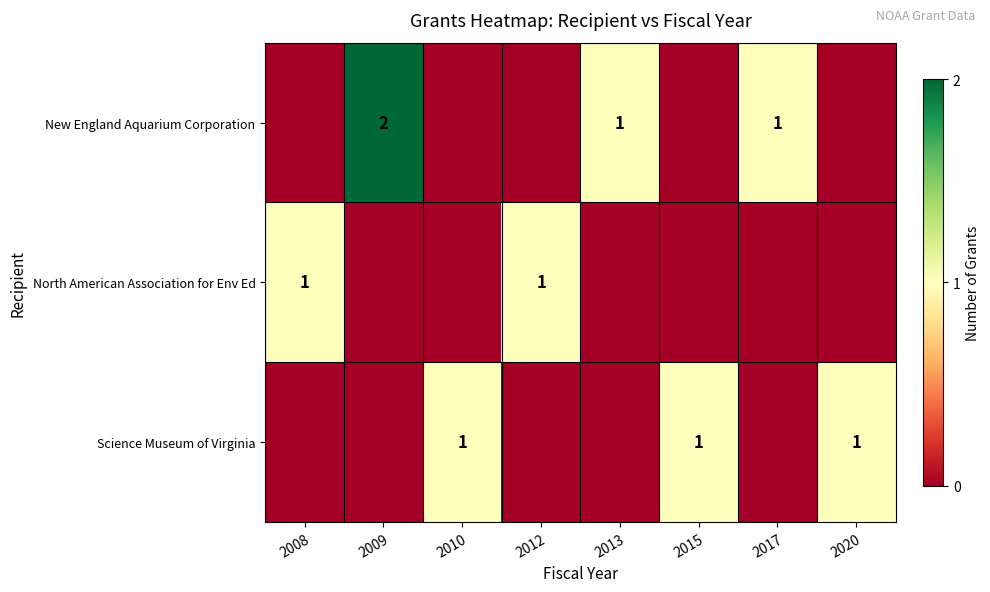

At which category does the chart reach its peak across all series?

2009